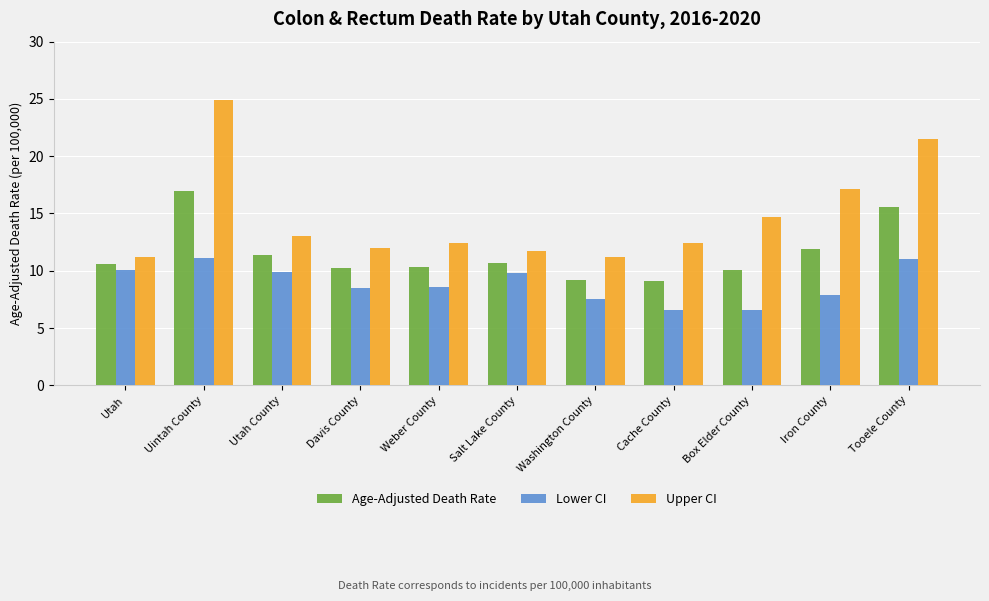

Rank the series at Box Elder County from highest to lowest value.

Upper CI, Age-Adjusted Death Rate, Lower CI